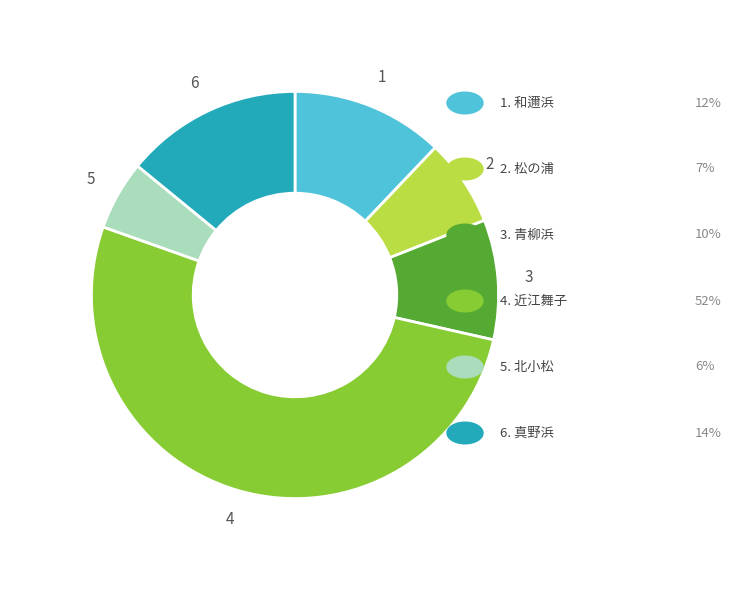

How many slices are in this pie chart?

6